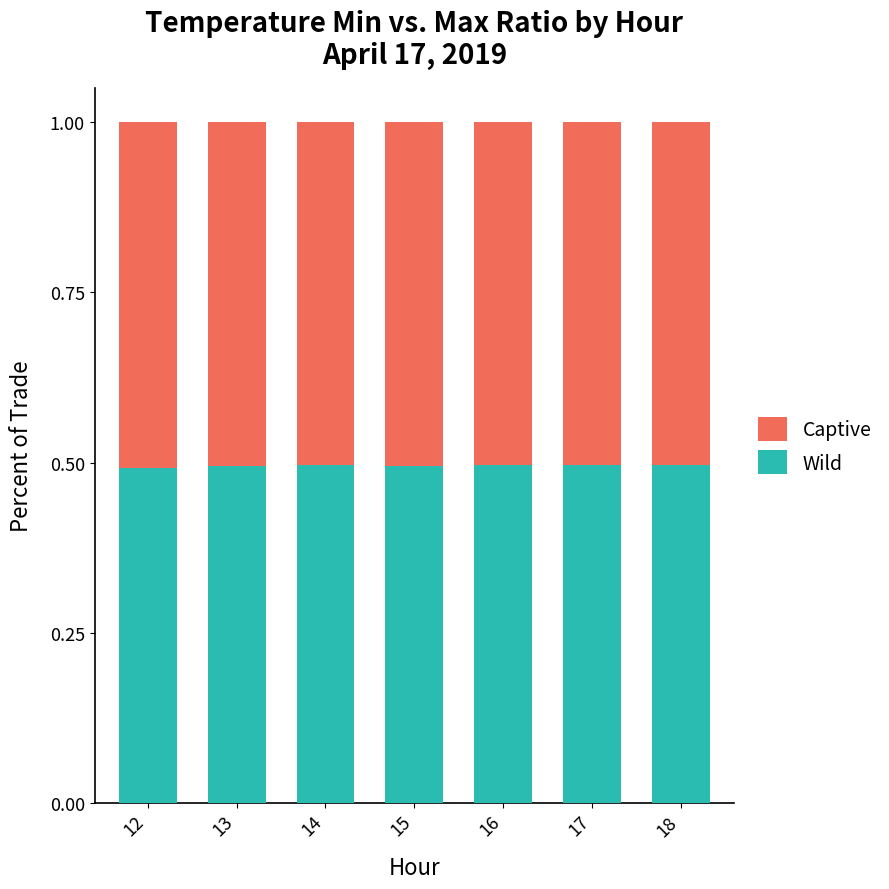

Are the bars horizontal?

No